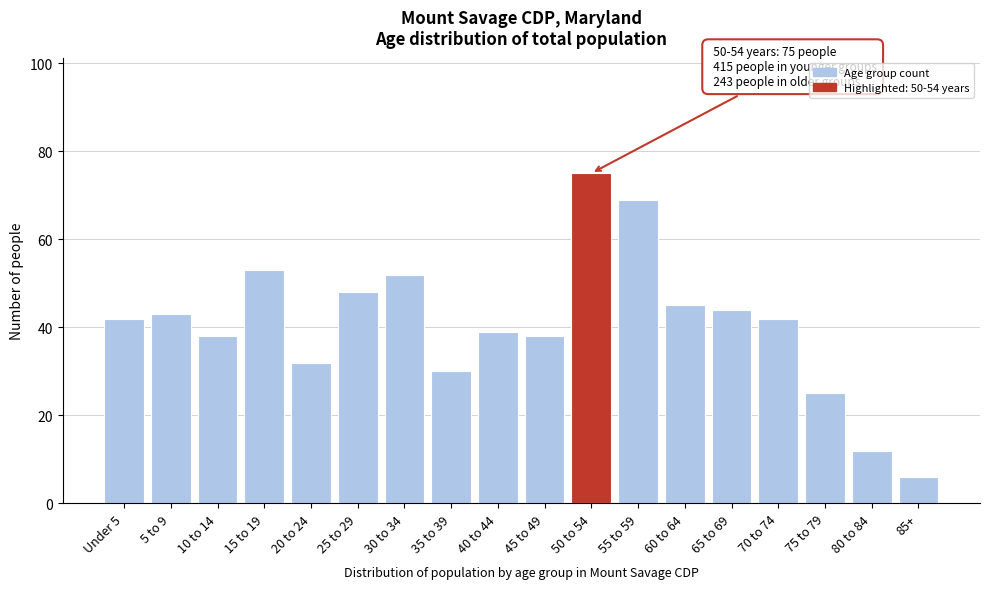

Reading left to right, transcribe all the data shown in this chart.

42	43	38	53	32	48	52	30	39	38	75	69	45	44	42	25	12	6